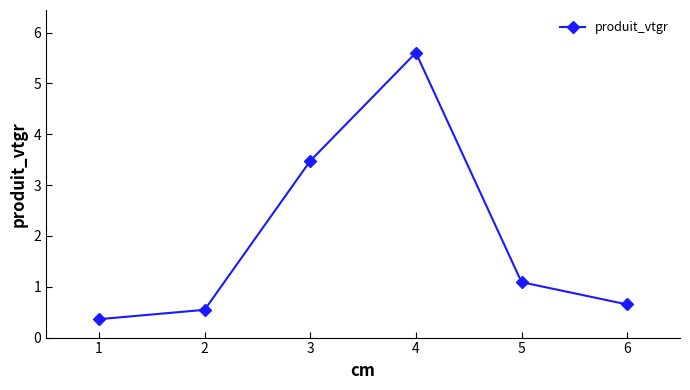

Rank the categories by value from lowest to highest.

1, 2, 6, 5, 3, 4